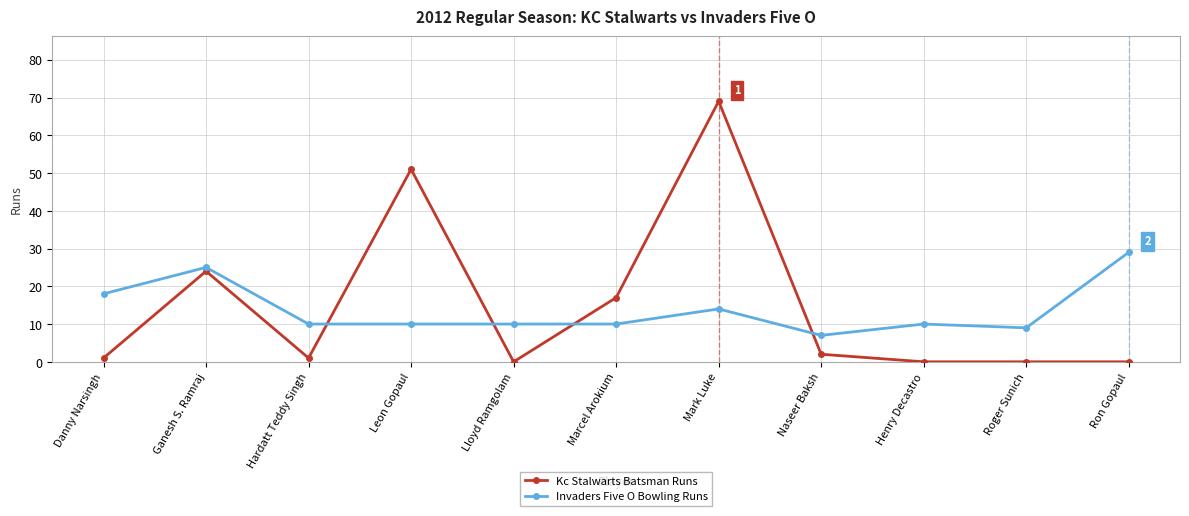

How many times do Invaders Five O Bowling Runs and Kc Stalwarts Batsman Runs cross each other?

4